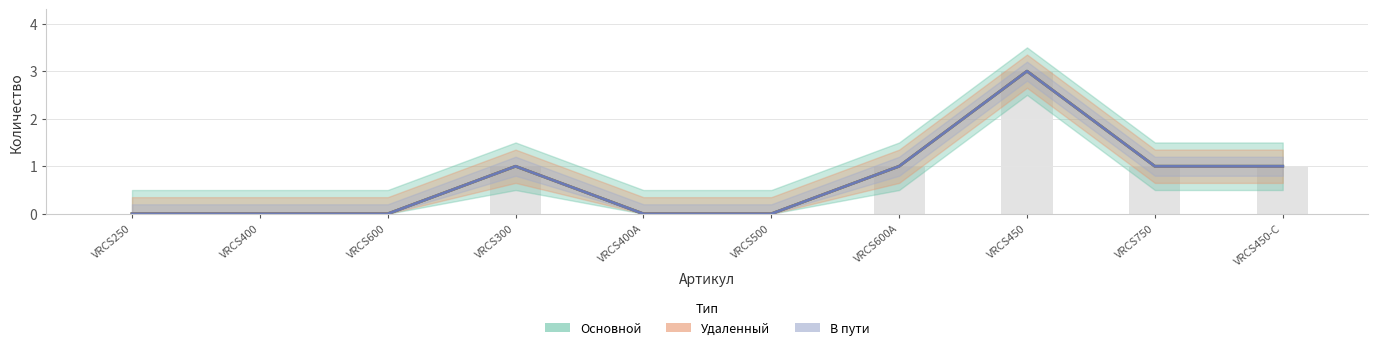

How many positive values does the Удаленный series have?

5